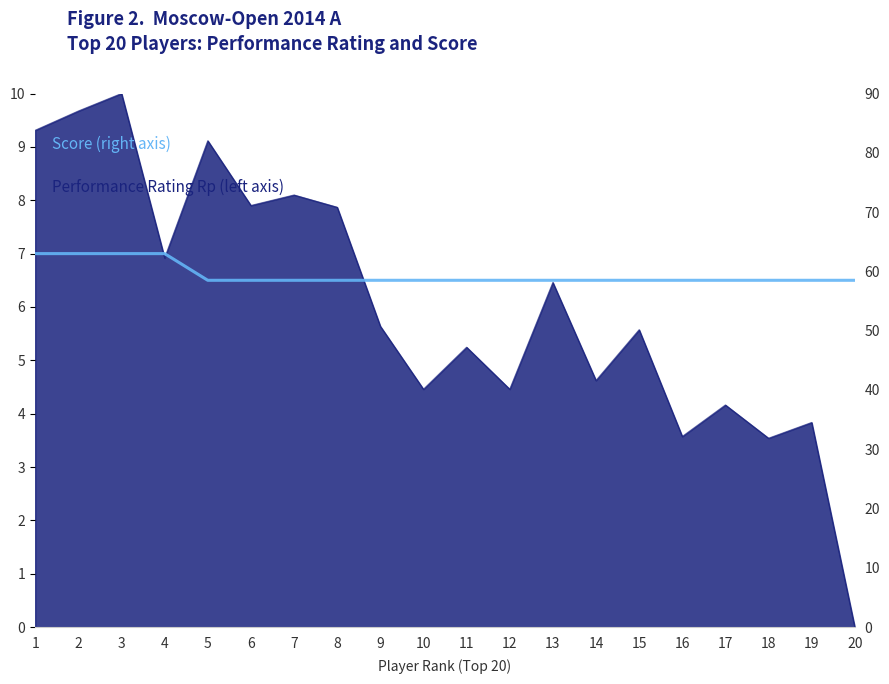

What is the minimum value shown in the chart?

58.5